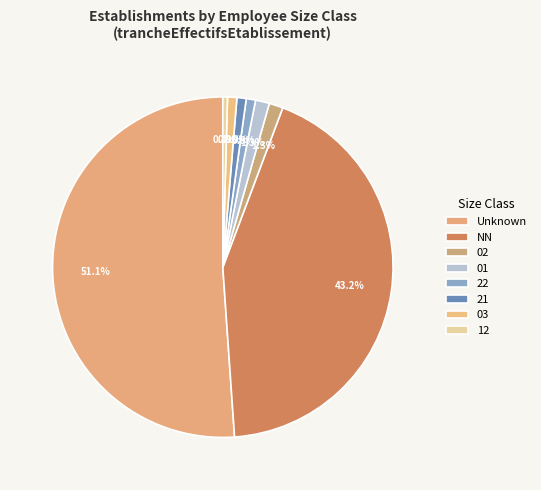

How many segments does this pie chart have?

8